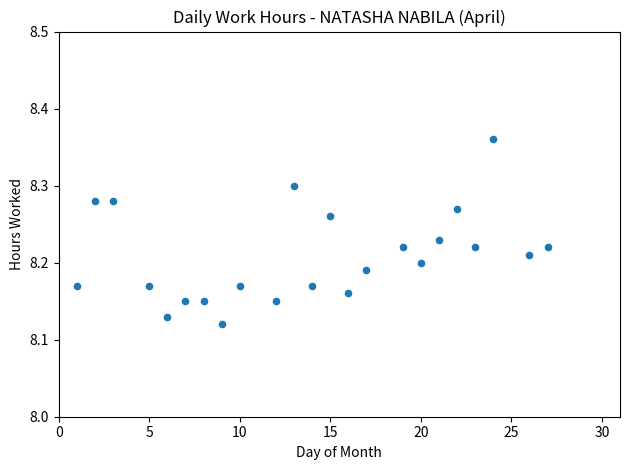

What is the range of X values (max minus min)?

26.0